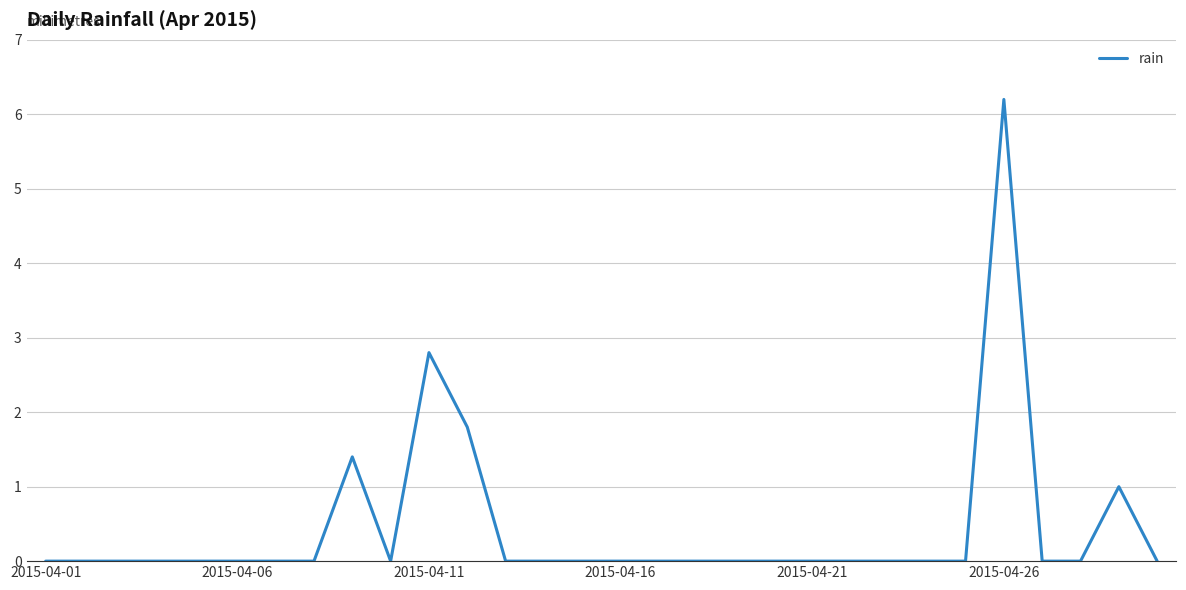

What is the maximum value shown in the chart?

6.2